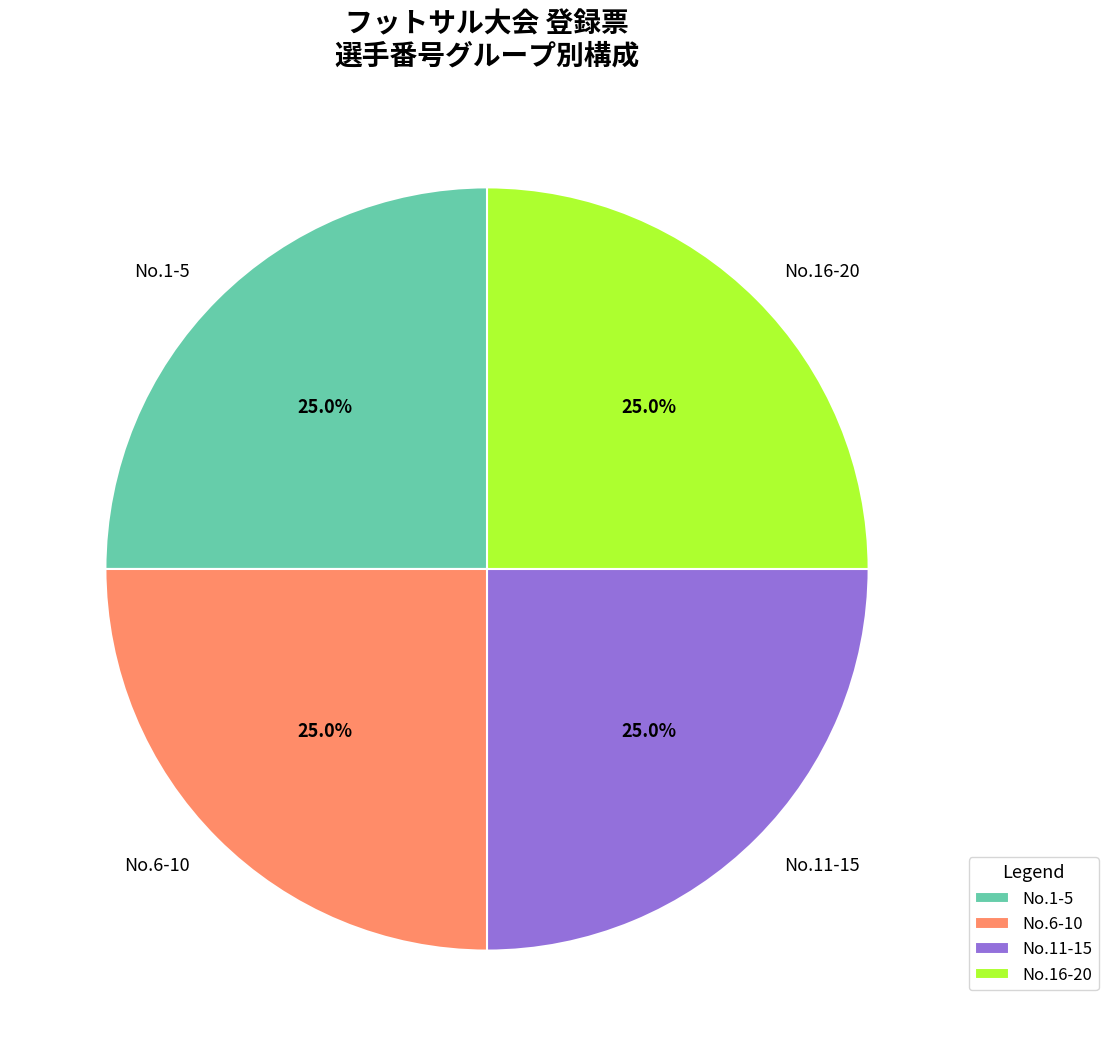

To the nearest percent, what is the difference between the largest and smallest slice percentages?

0%